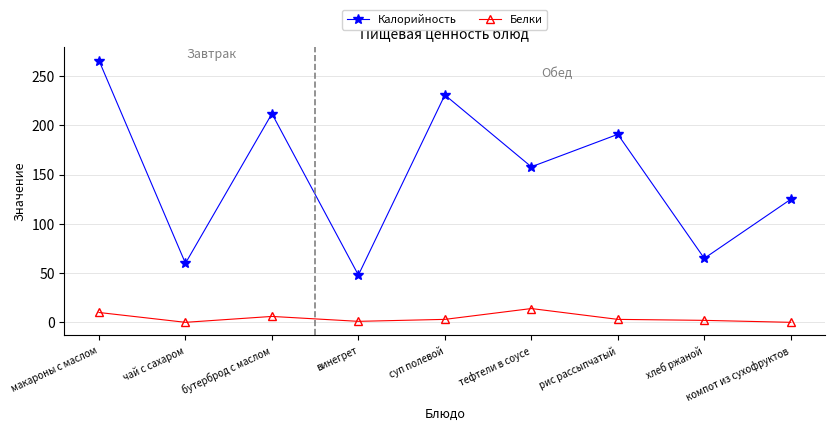

Which category has the lowest value in the Калорийность series?

винегрет